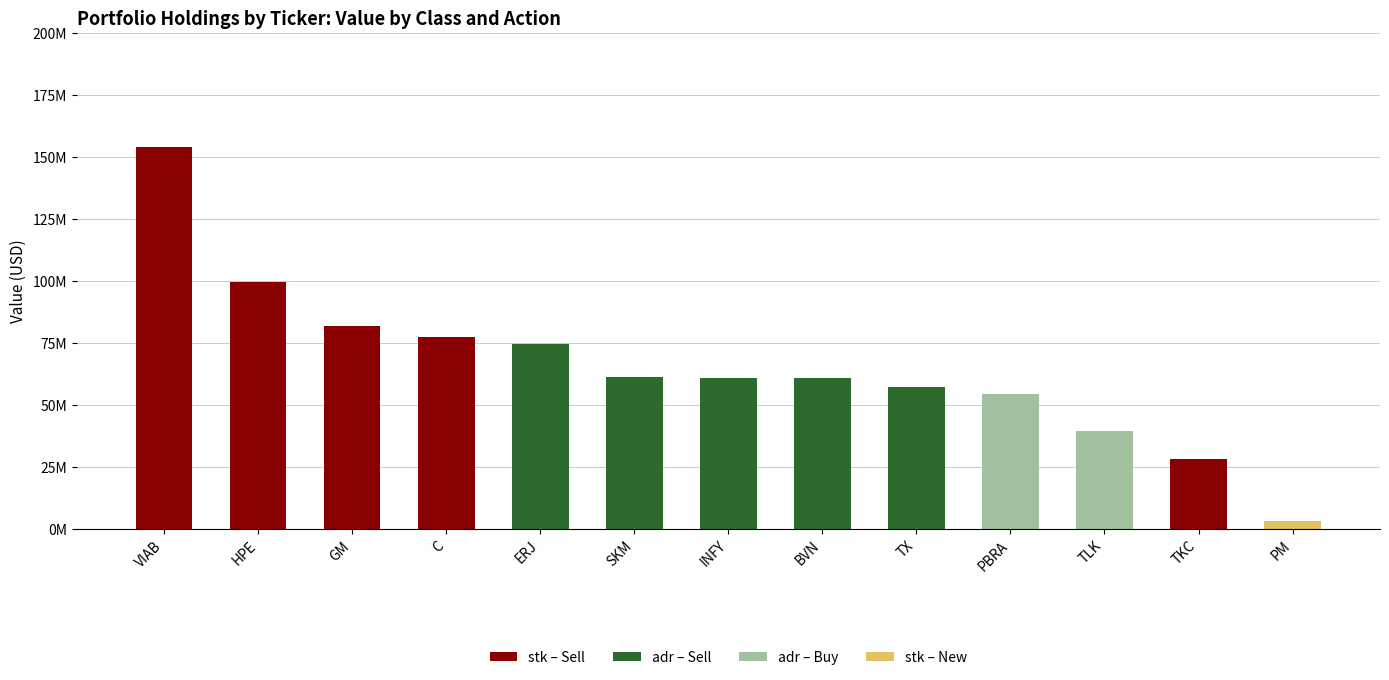

Is it true that adr – Buy equals 30455449 at TX?

False